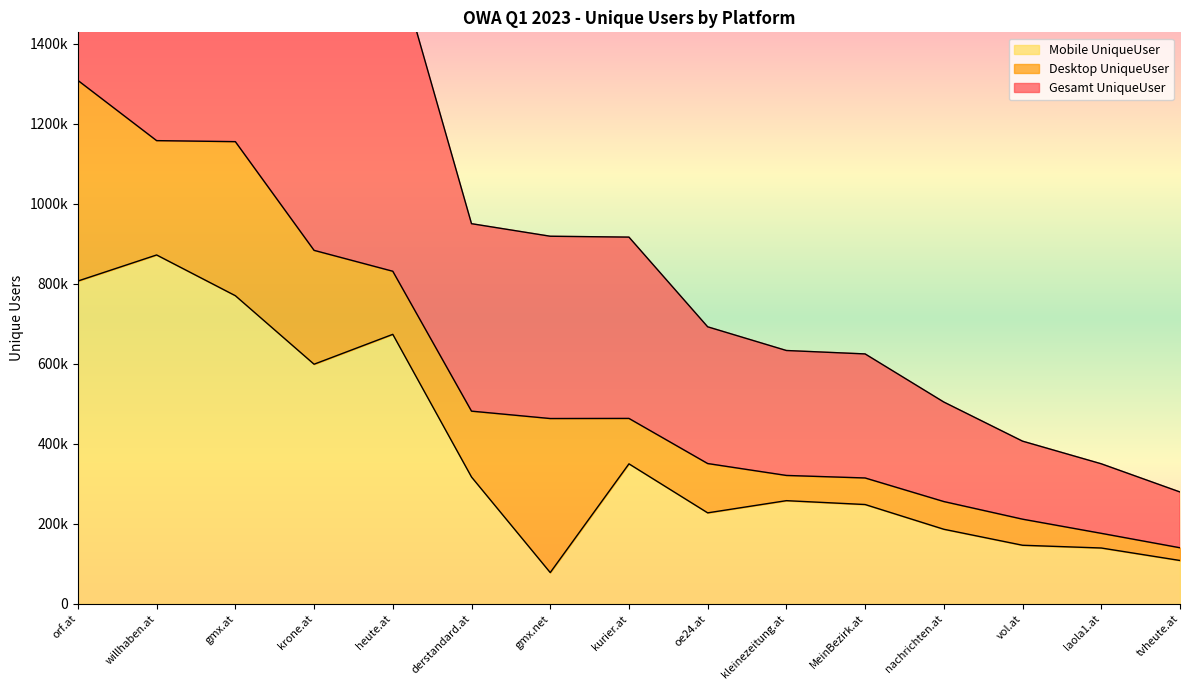

Which series changed the most between gmx.net and oe24.at?

Gesamt UniqueUser